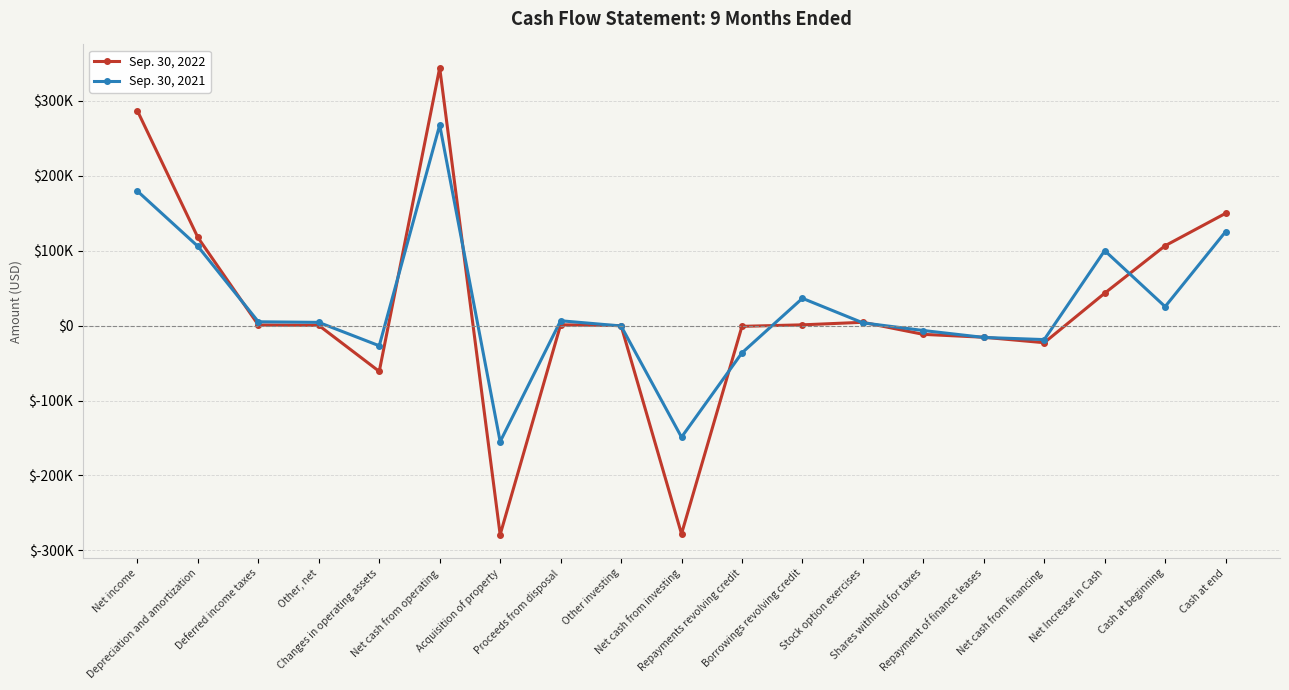

Reading left to right, what are all the values shown in this chart?

Sep. 30, 2022: 286560	117578	824	268	-61156	344074	-279057	1061	0	-277996	-1000	1000	4416	-11703	-15554	-22841	43237	106588	149825
Sep. 30, 2021: 179474	105773	5086	4290	-26937	267686	-154884	6460	-500	-148924	-36410	36410	3678	-6571	-15805	-18698	100064	25308	125372